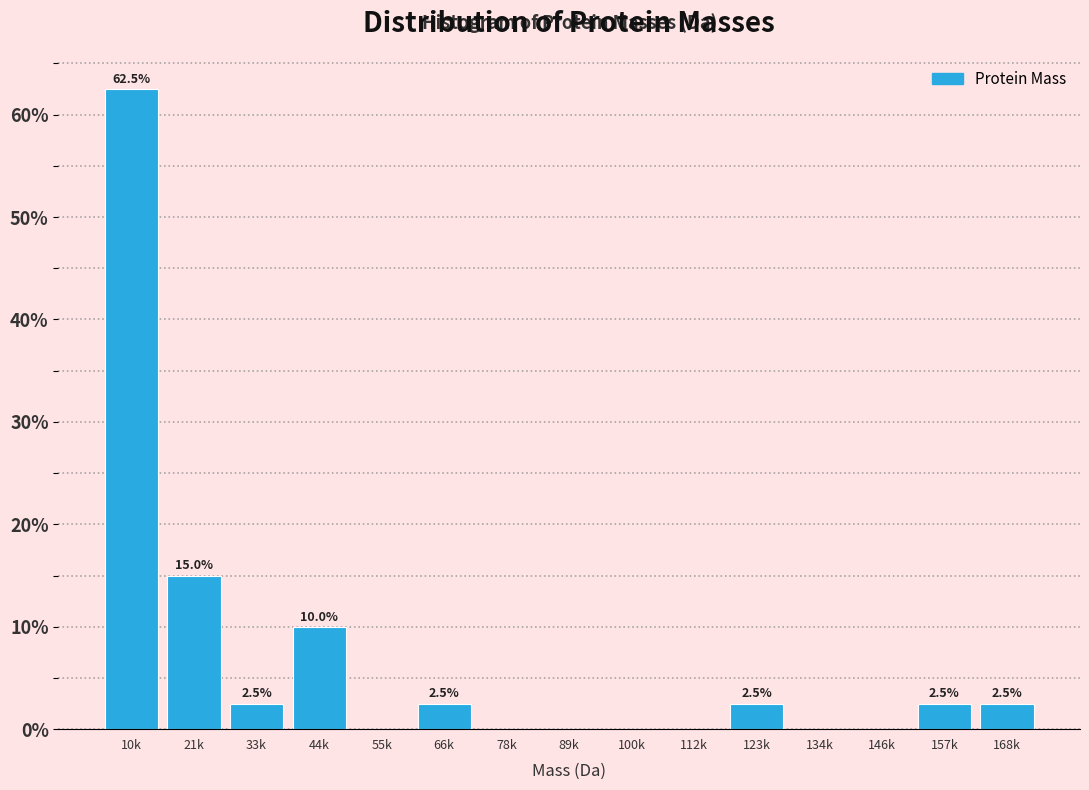

Reading right to left, what are all the values shown in this chart?

168k=2.5	157k=2.5	146k=0.0	134k=0.0	123k=2.5	112k=0.0	100k=0.0	89k=0.0	78k=0.0	66k=2.5	55k=0.0	44k=10.0	33k=2.5	21k=15.0	10k=62.5